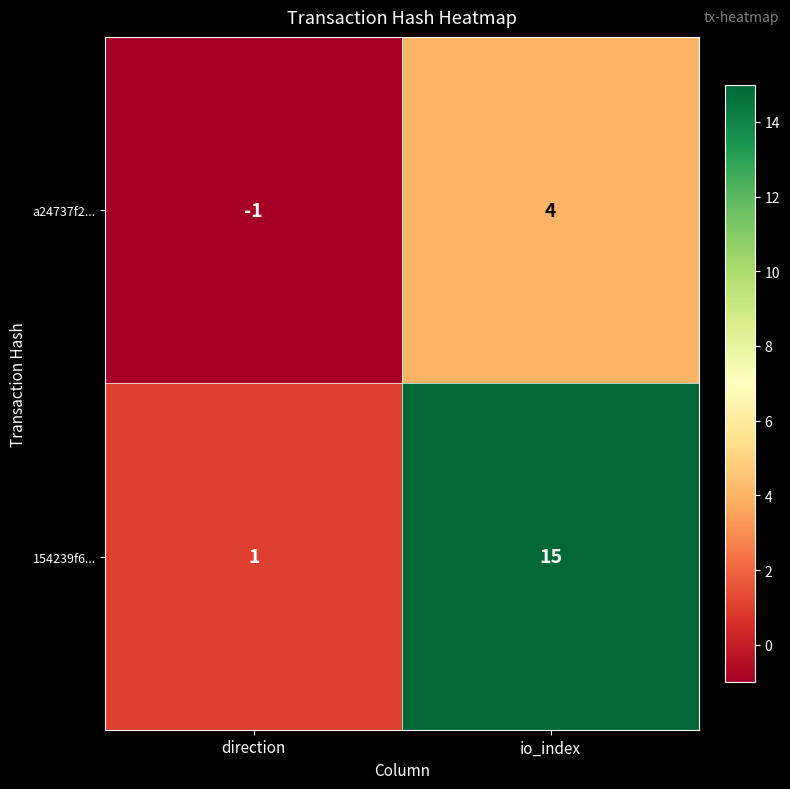

Where is a24737f2... nearest to the value 1?

direction